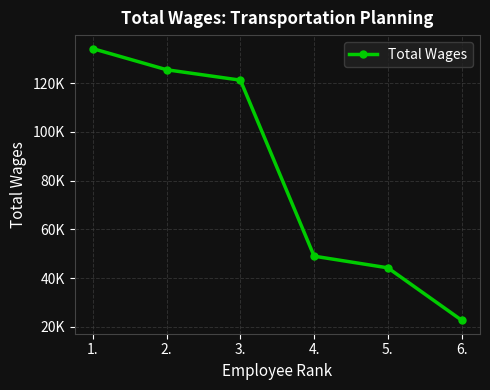

Is this an area chart (filled region under the line)?

No